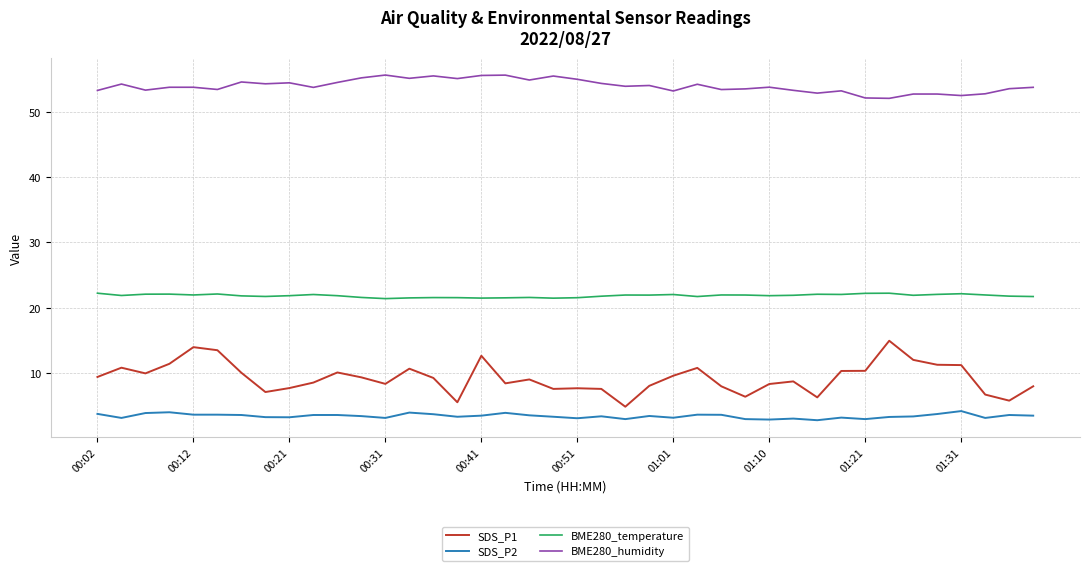

Which series has the largest range (max minus min)?

SDS_P1